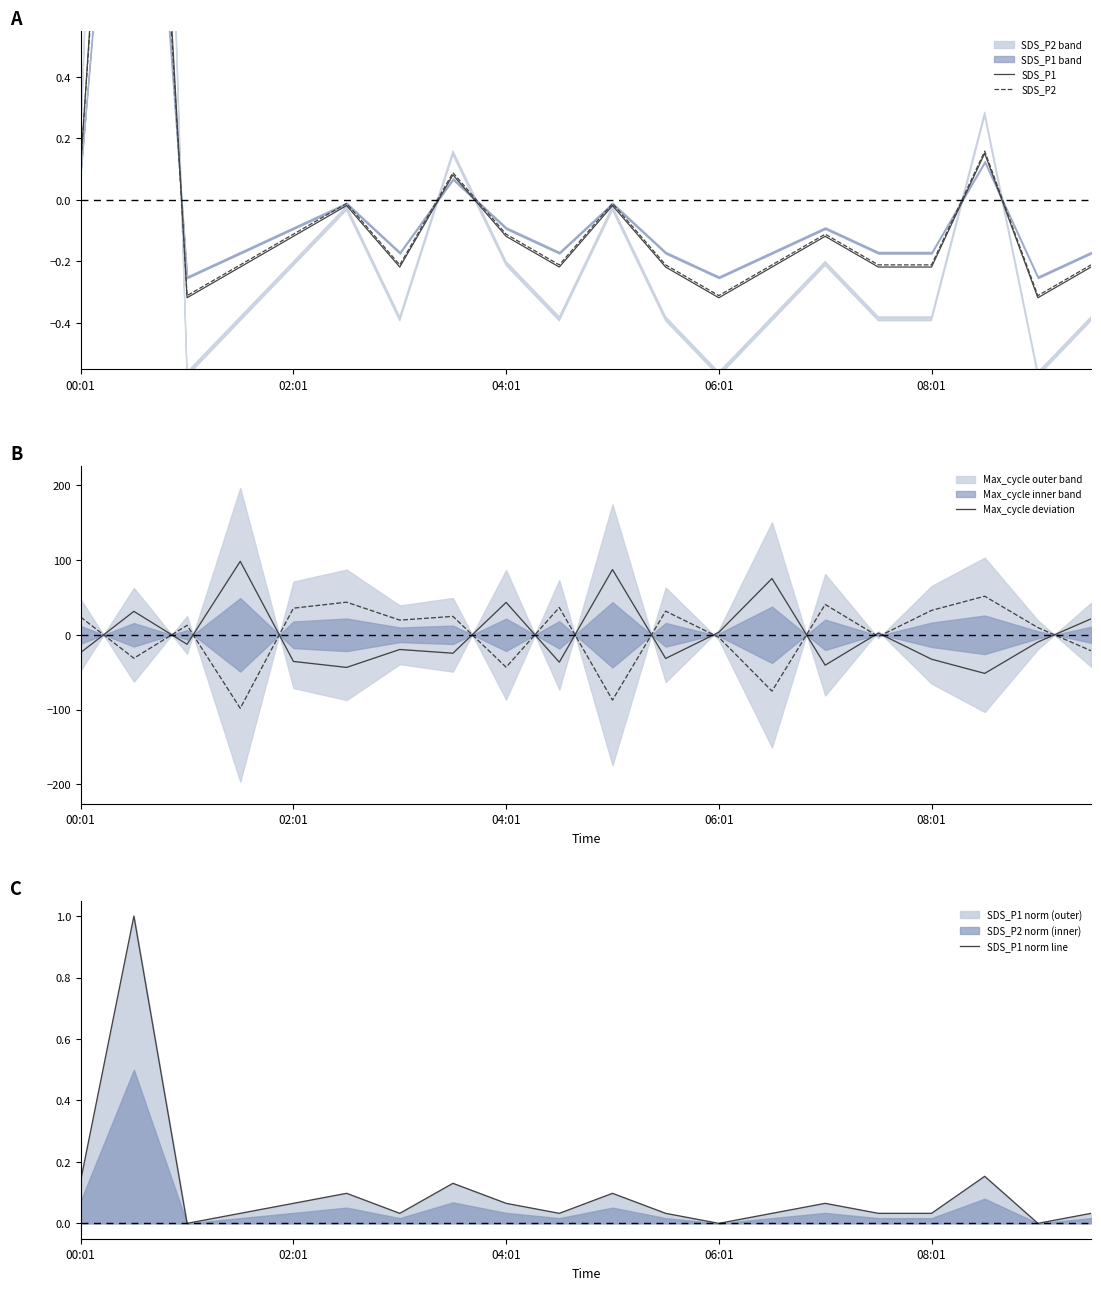

Rank the series by their maximum value, from lowest to highest.

SDS_P1 norm line, SDS_P2, SDS_P1, Max_cycle deviation